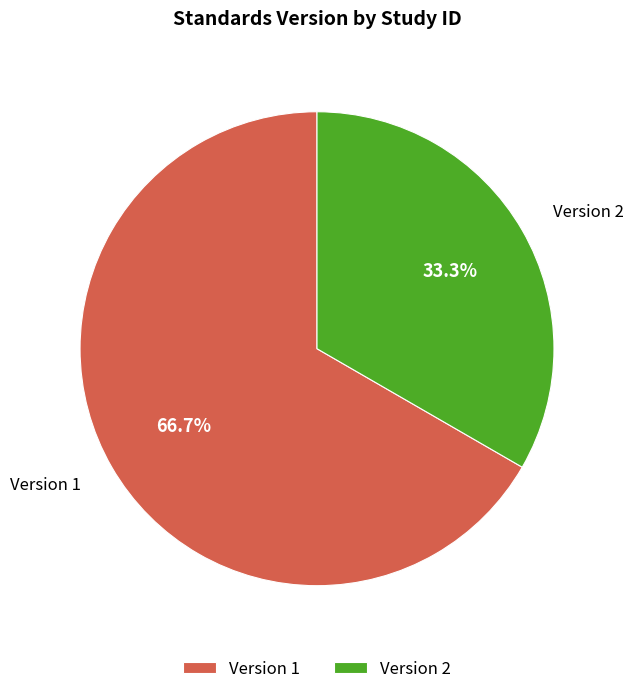

What is the ratio of the value at Version 1 to the value at Version 2?

2.0